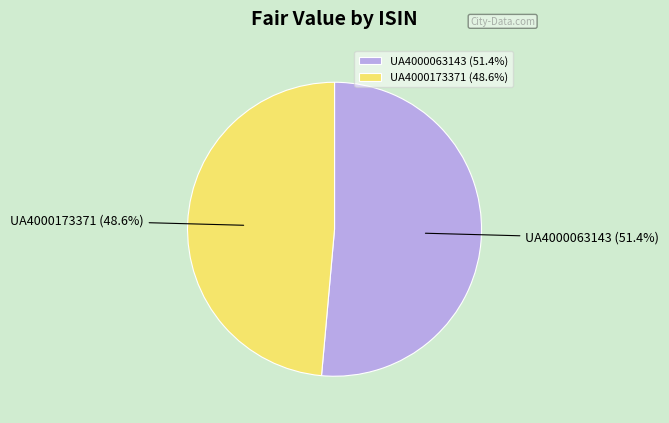

Which slice represents more than half of the pie?

UA4000063143